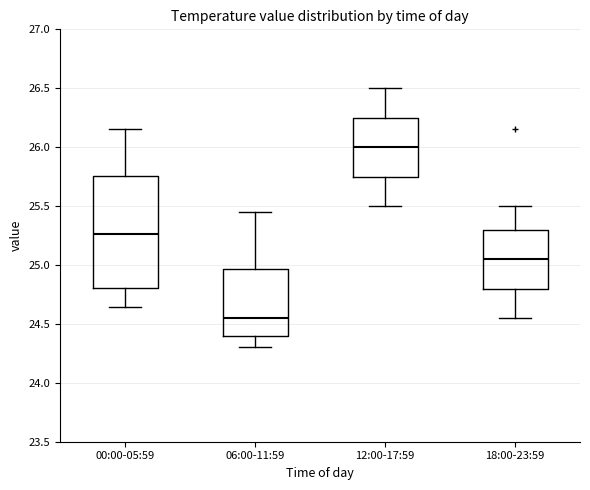

Which box's median line is the lowest?

06:00-11:59